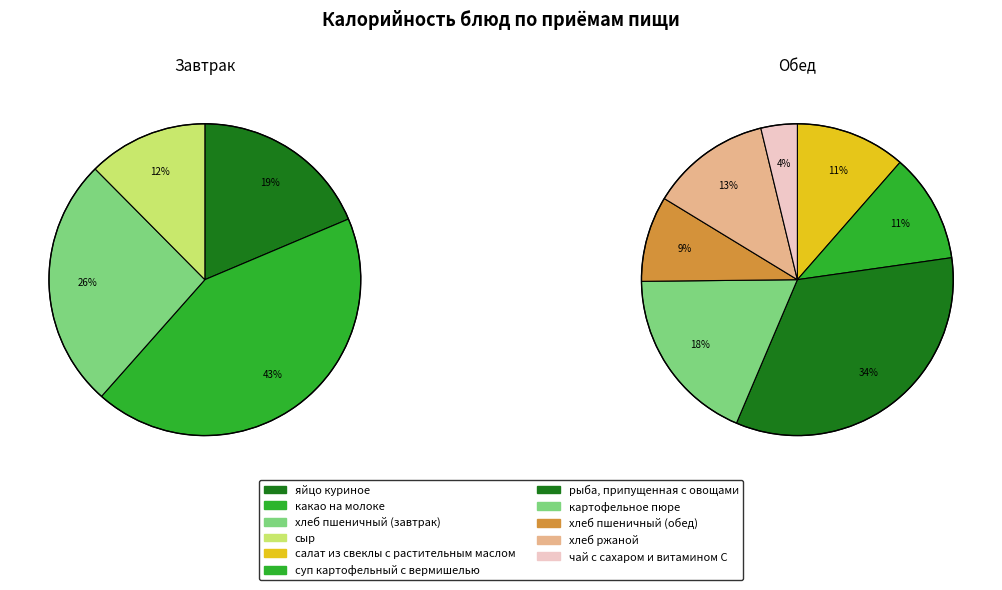

Do сыр and салат из свеклы с растительным маслом together represent more than half of the pie?

No